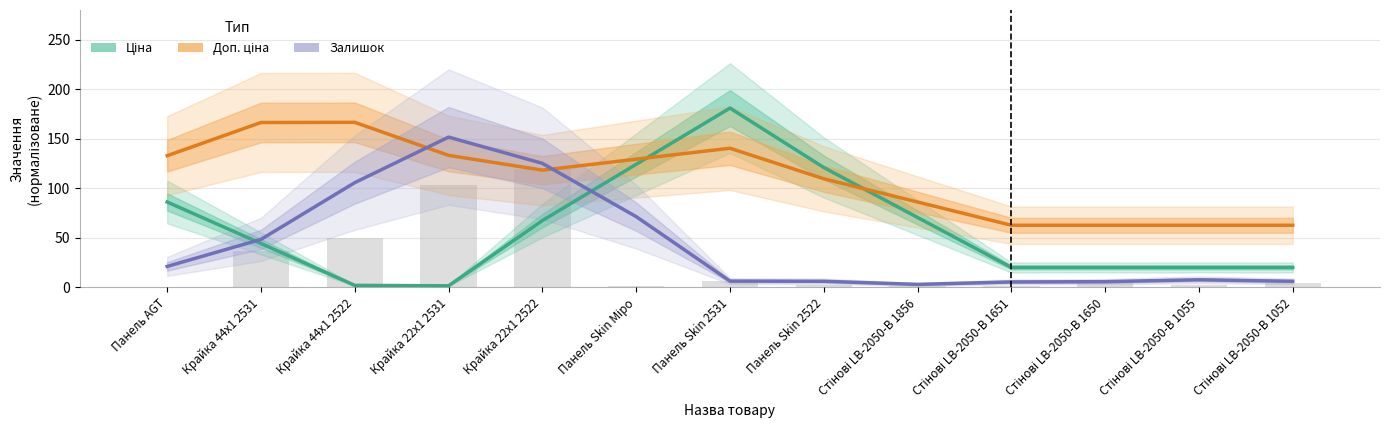

How many values in the Доп. ціна series are below 118?

6